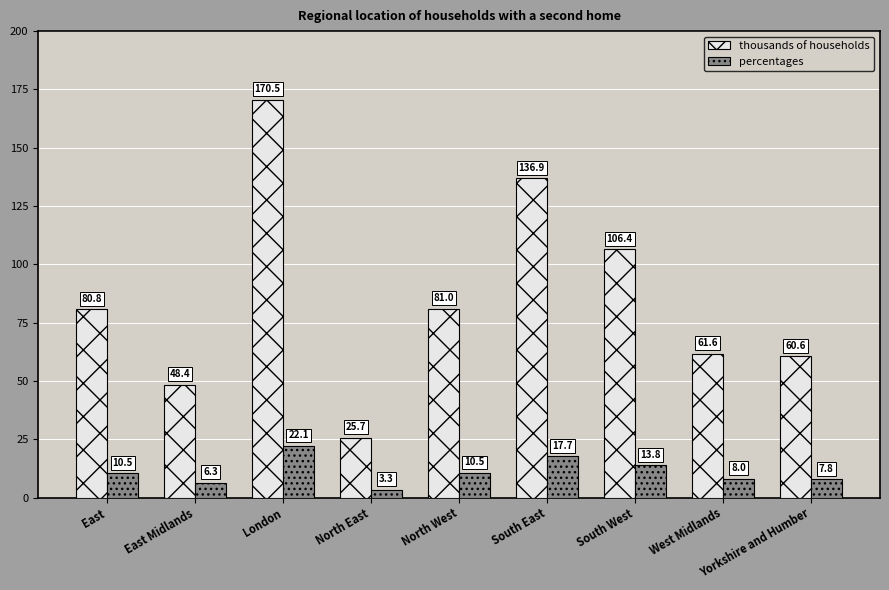

What position from the right is South West?

3